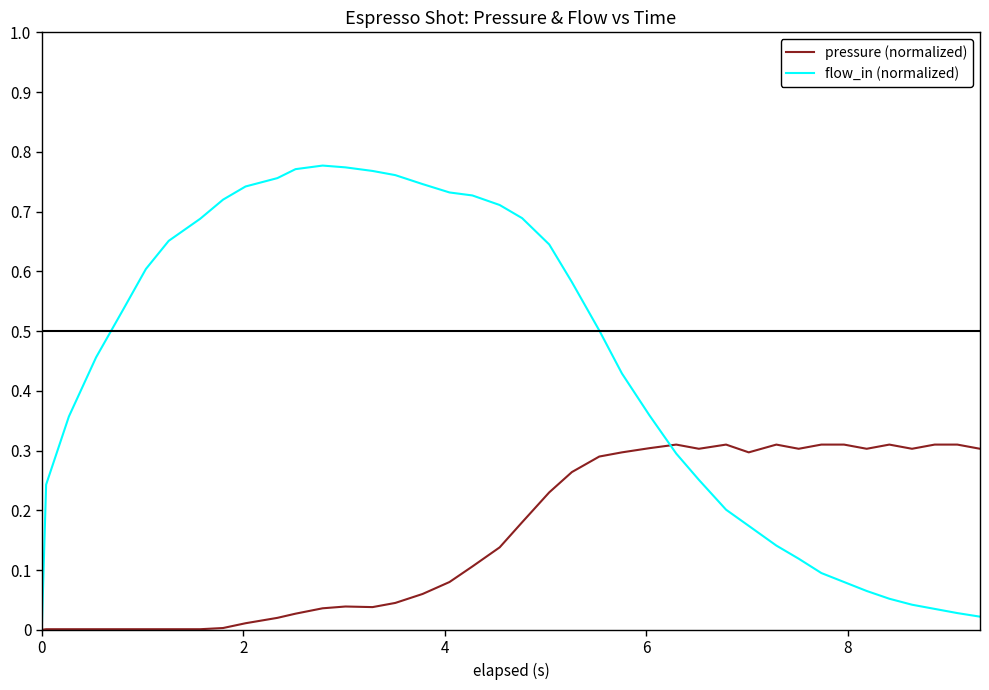

Which series has the largest total across all categories?

flow_in (normalized)